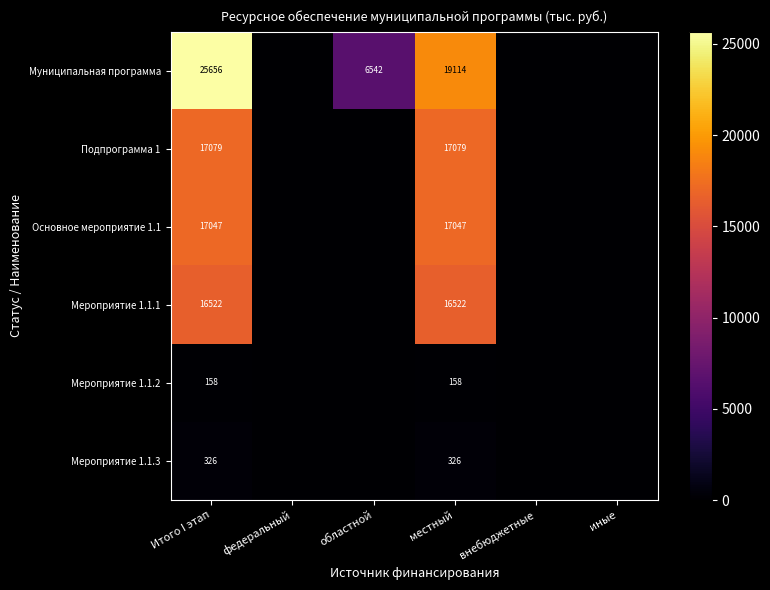

Is it true that Мероприятие 1.1.3 equals 514 at Итого I этап?

False